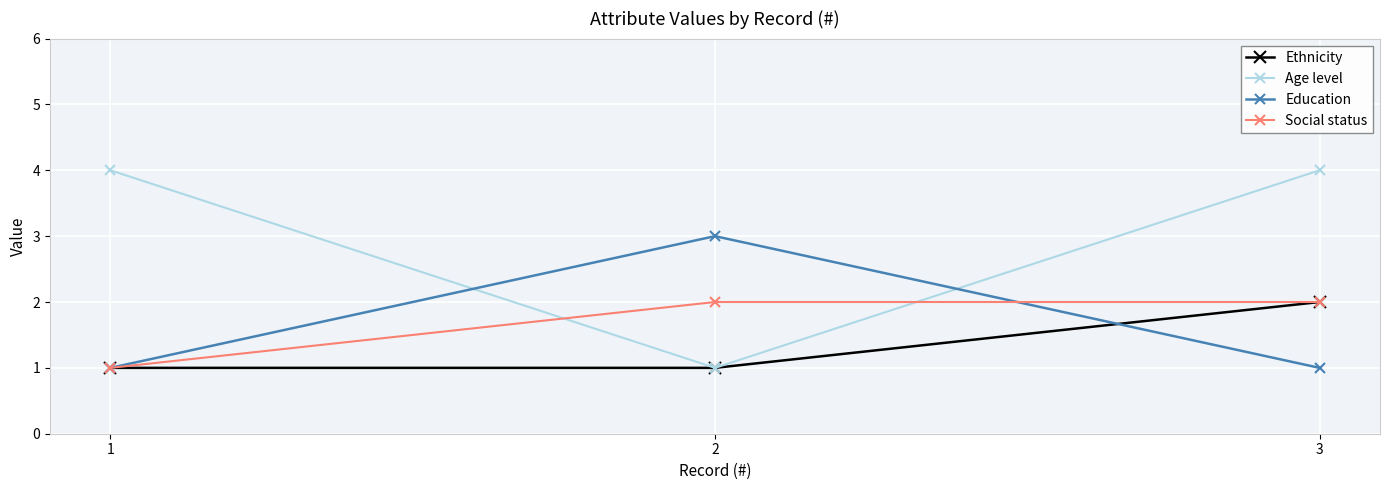

The Ethnicity series shows 1 at 2. True or false?

True